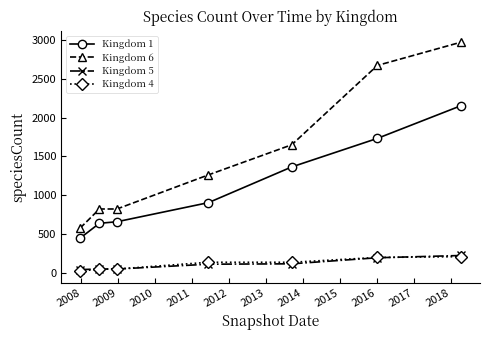

What is the maximum value shown in the chart?

2969